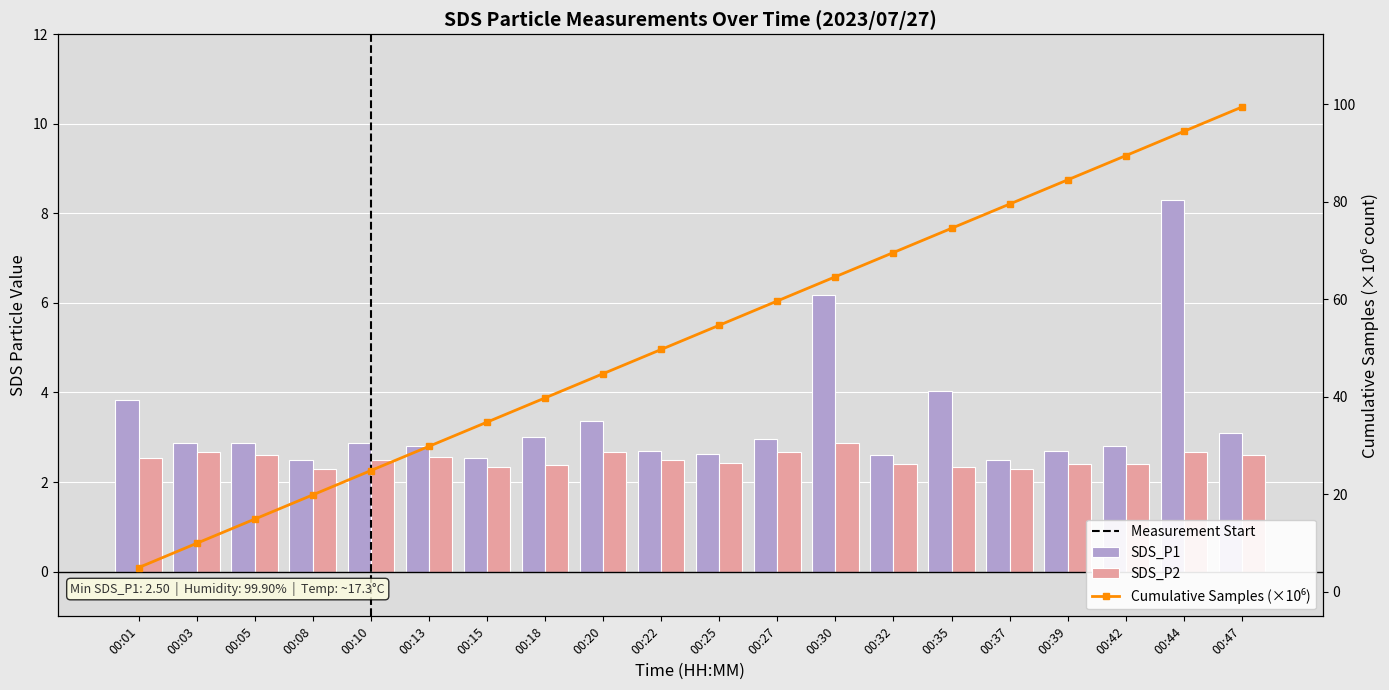

Which category has the highest value in the SDS_P2 series?

00:30